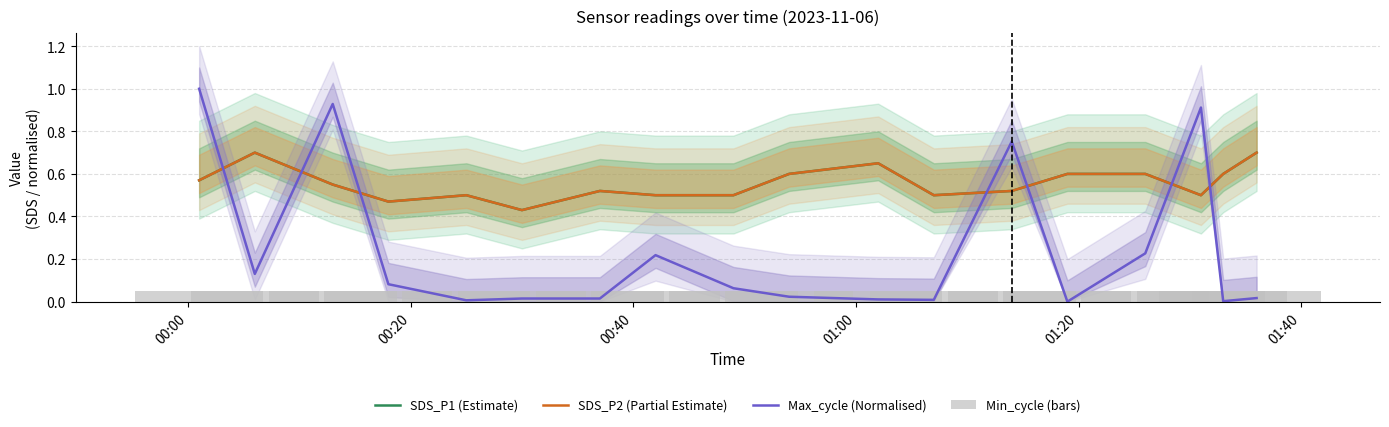

Reading left to right, list all the values displayed in this chart.

SDS_P1 (Estimate): 0.6	0.7	0.6	0.5	0.5	0.4	0.5	0.5	0.5	0.6	0.7	0.5	0.5	0.6	0.6	0.5	0.6	0.7
SDS_P2 (Partial Estimate): 0.6	0.7	0.6	0.5	0.5	0.4	0.5	0.5	0.5	0.6	0.7	0.5	0.5	0.6	0.6	0.5	0.6	0.7
Max_cycle (Normalised): 1.0	0.1	0.9	0.1	0.0	0.0	0.0	0.2	0.1	0.0	0.0	0.0	0.8	0.0	0.2	0.9	0.0	0.0
Min_cycle (bars): 0.1	0.1	0.1	0.1	0.1	0.1	0.1	0.1	0.1	0.1	0.1	0.1	0.1	0.1	0.1	0.1	0.1	0.1